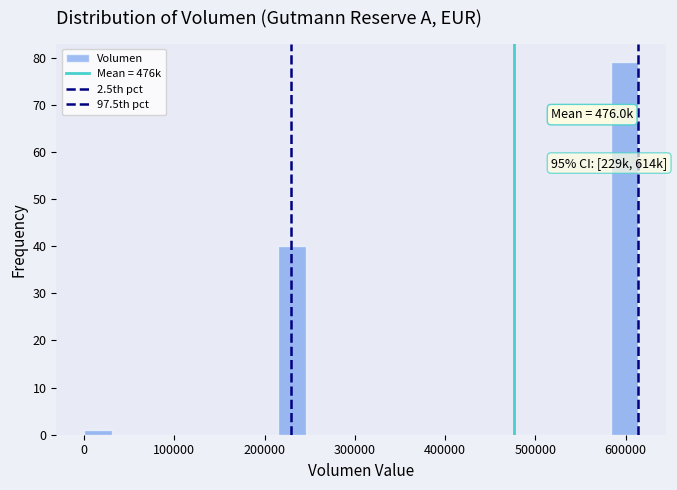

Read against the x-axis, roughly where is the centre of the tallest bar?

600000